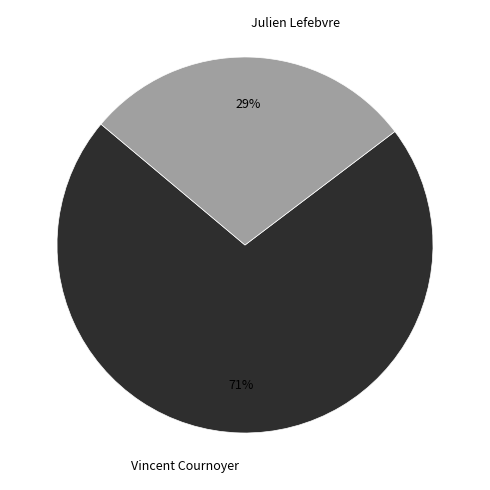

What is the majority slice?

Vincent Cournoyer